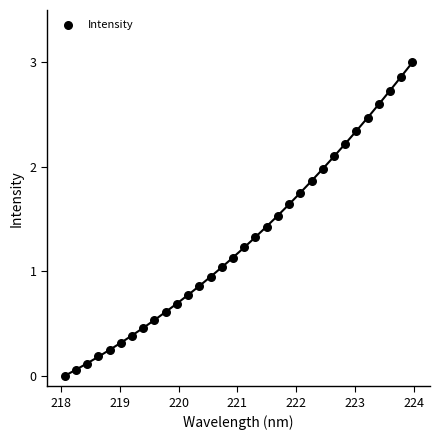

What is the range of Y values (max minus min)?

3.0